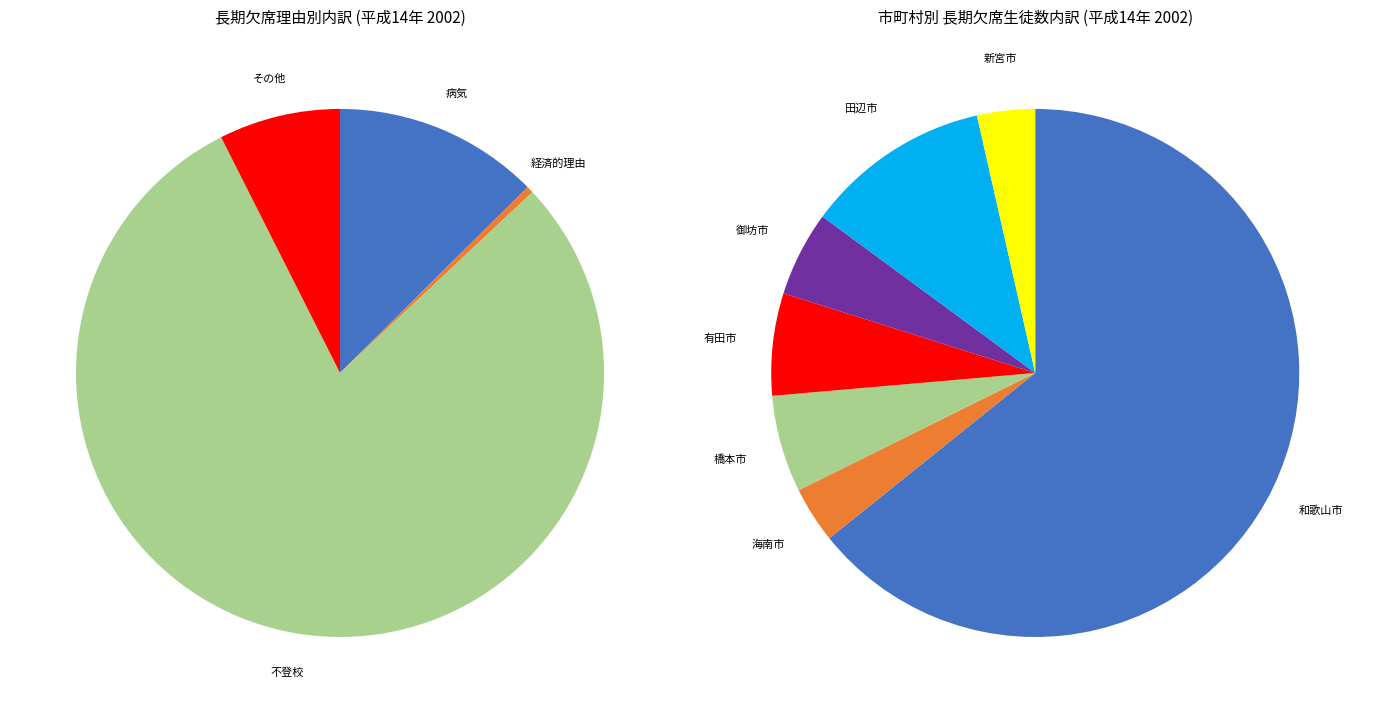

What is the total percentage of 不登校 and 病気?

92.1%